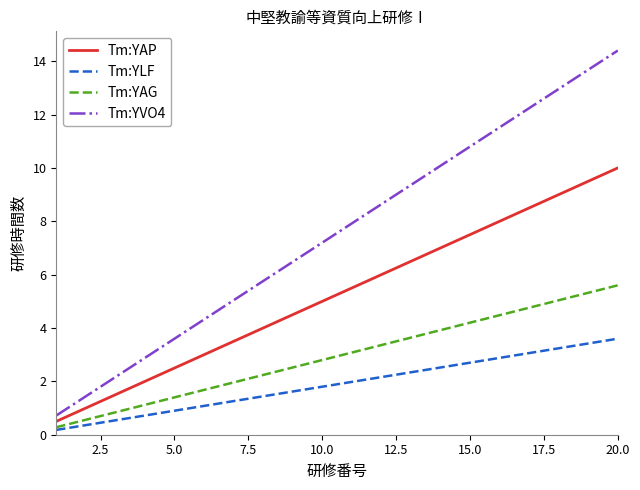

What is the highest value of the Tm:YVO4 series?

14.4